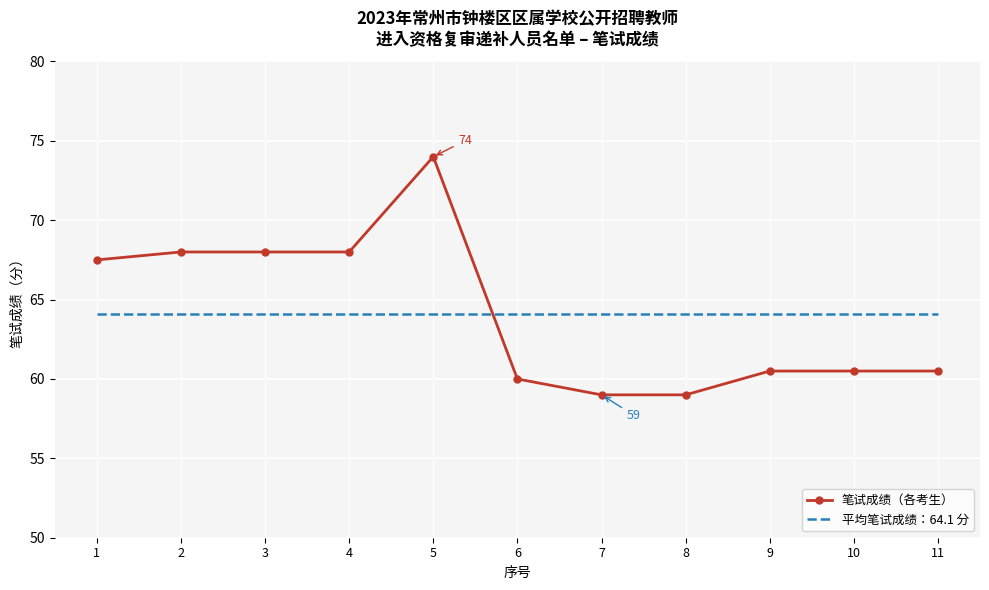

Is it true that 平均笔试成绩：64.1 分 equals 22.9 at 2?

False